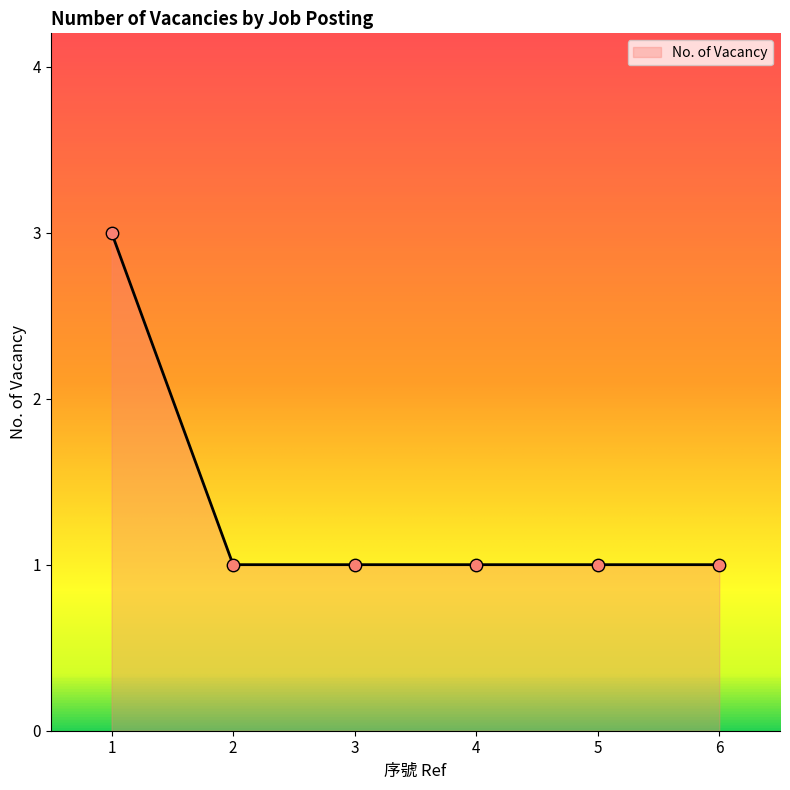

What is the ratio of the value at 2 to the value at 1?

0.3